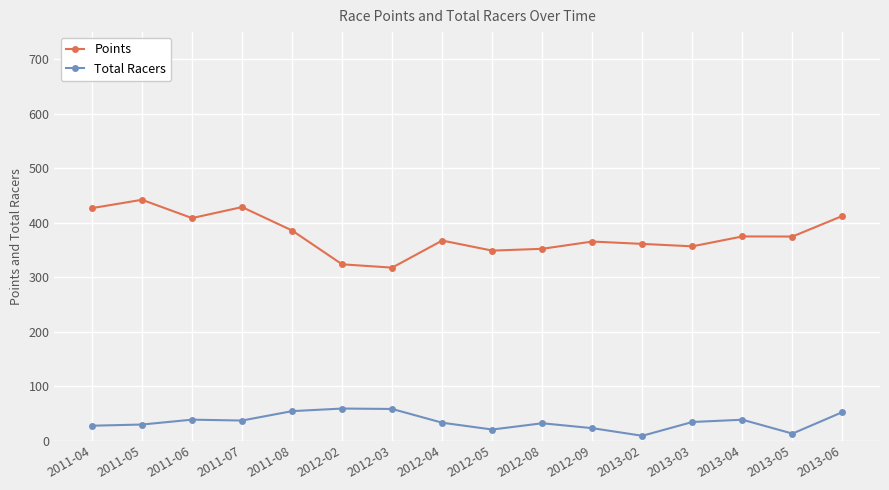

What is the value of the Points point at the 6th from the left?

323.8